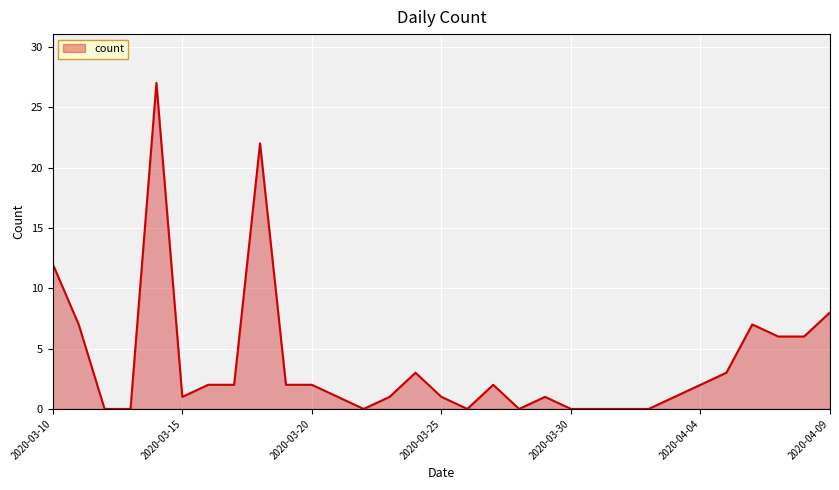

What is the maximum value shown in the chart?

27